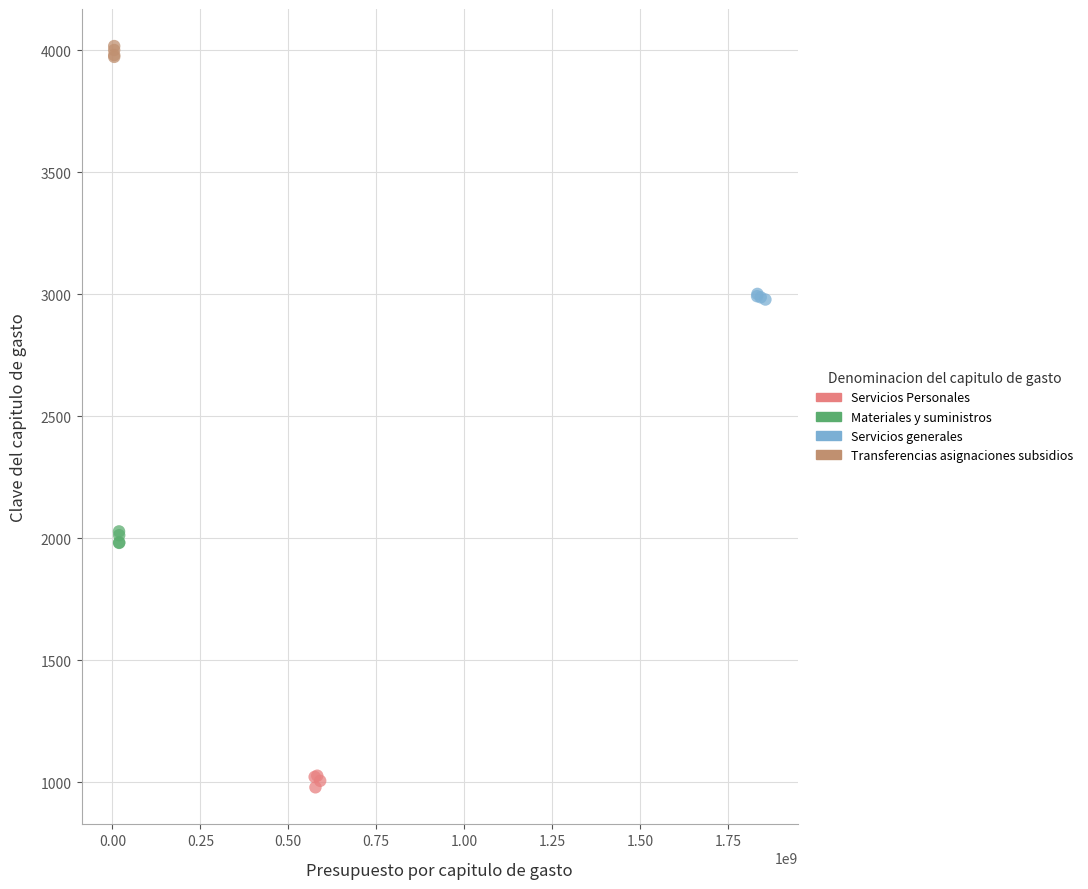

Which series reaches the maximum Y coordinate?

Transferencias asignaciones subsidios